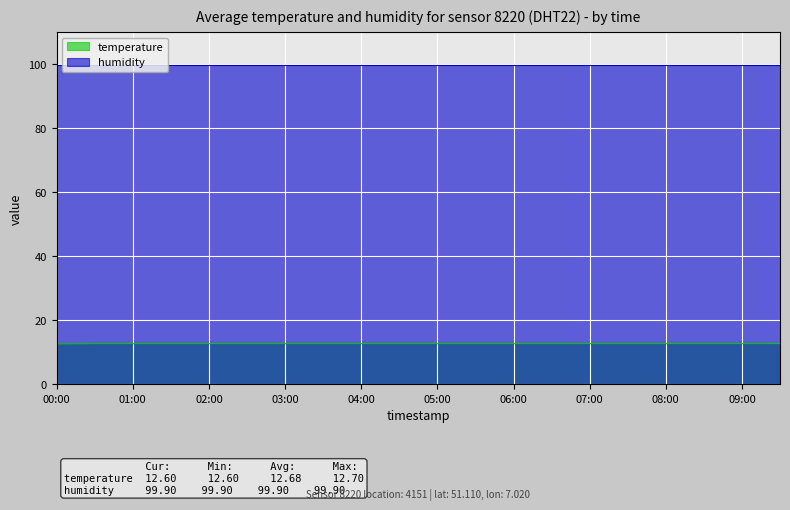

At which category does the chart reach its minimum across all series?

00:00